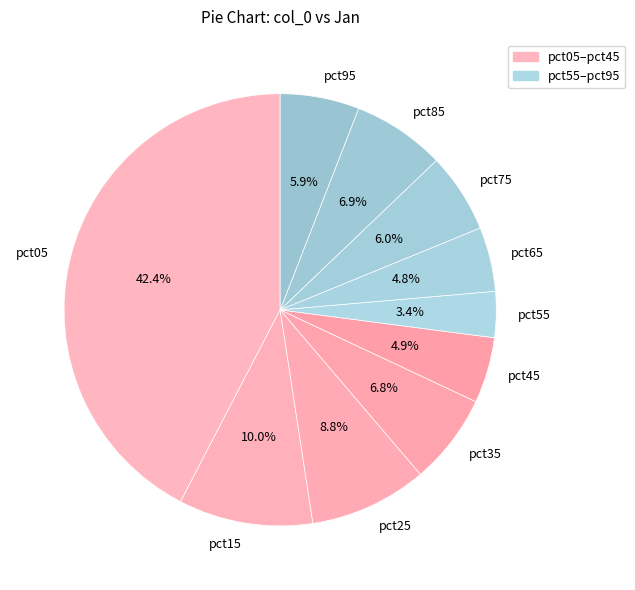

What is the smallest slice in the pie chart?

pct55